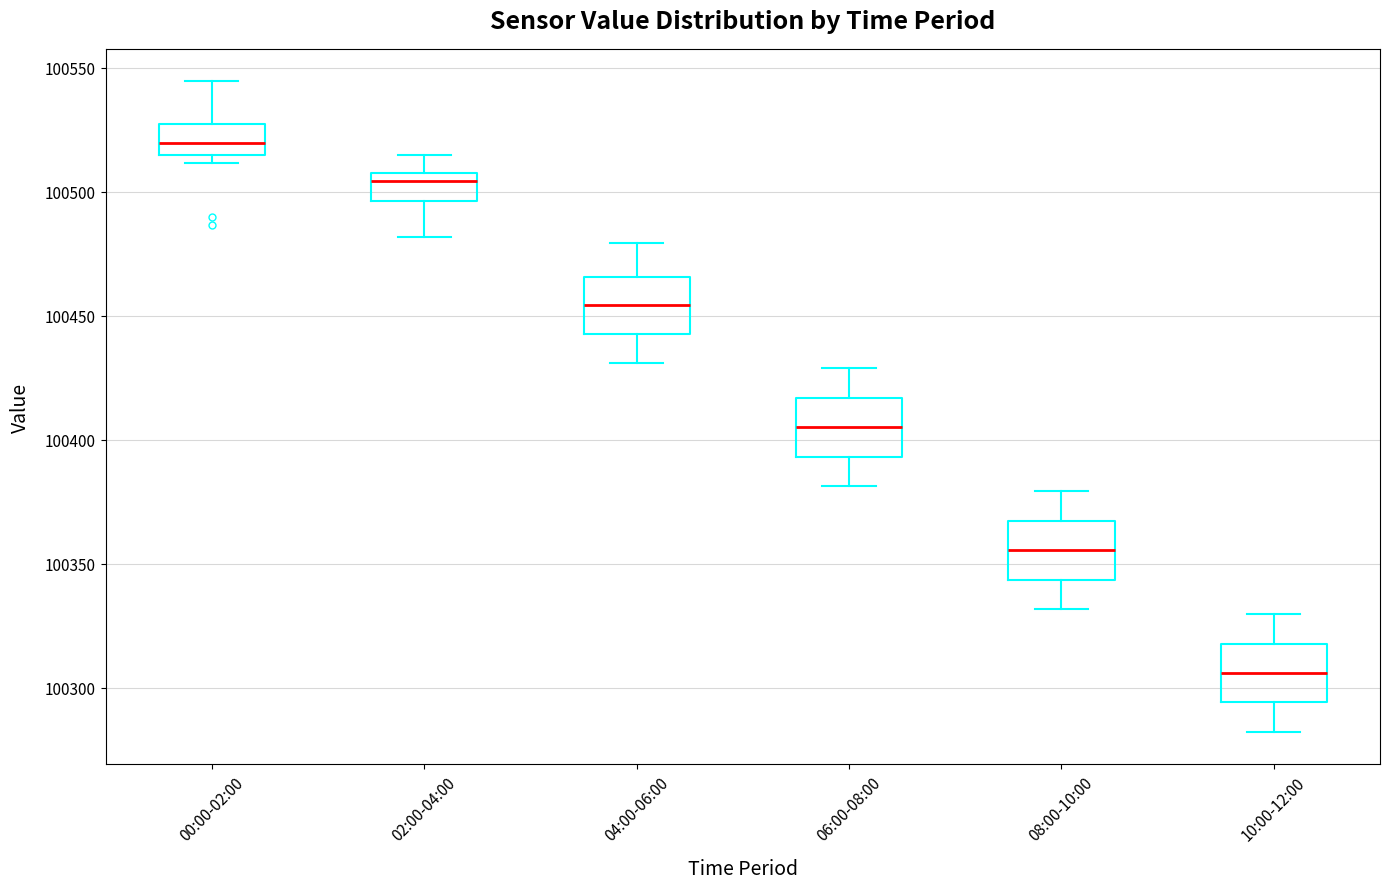

Reading left to right, transcribe this box plot: for each box, give where its median line is, the range the box spans, and where its two whiskers end, as read against the y-axis. The values are not printed on the chart, so give them approximately, as read against the axis.

00:00-02:00: median 100520, box 100515 to 100525, whiskers 100510 to 100545
02:00-04:00: median 100505, box 100495 to 100510, whiskers 100480 to 100515
04:00-06:00: median 100455, box 100445 to 100465, whiskers 100430 to 100480
06:00-08:00: median 100405, box 100395 to 100415, whiskers 100380 to 100430
08:00-10:00: median 100355, box 100345 to 100365, whiskers 100330 to 100380
10:00-12:00: median 100305, box 100295 to 100320, whiskers 100280 to 100330